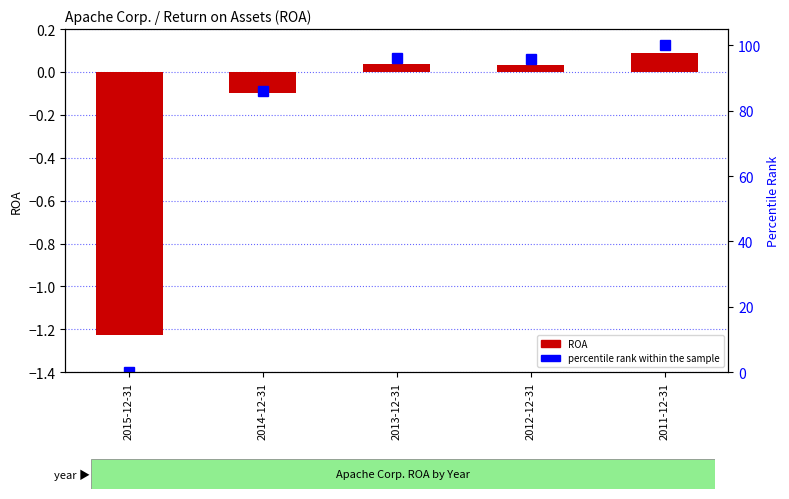

At which category is the sum across all series the highest?

2011-12-31